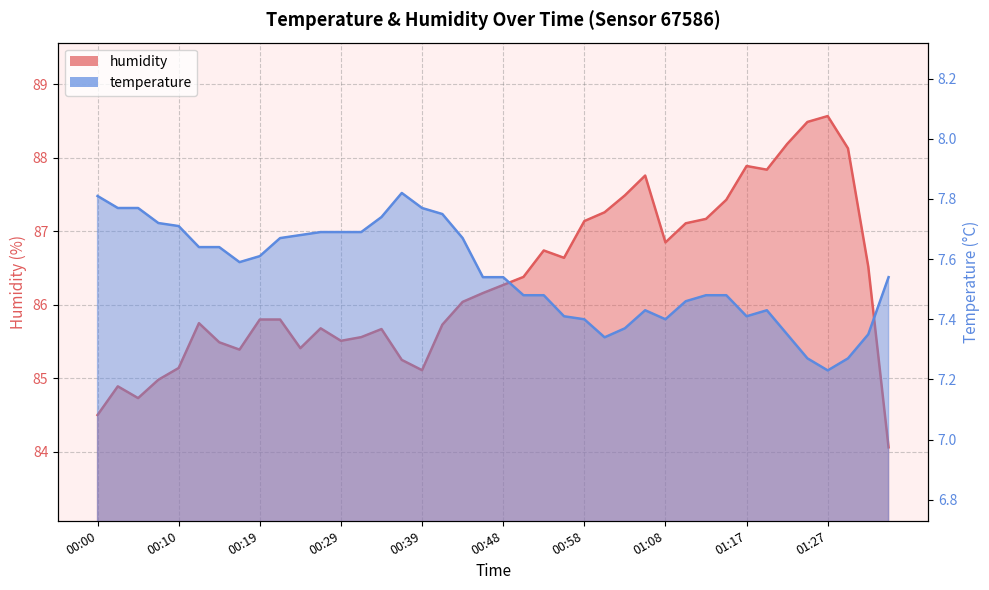

Which series changed the most between 01:08 and 01:32?

humidity